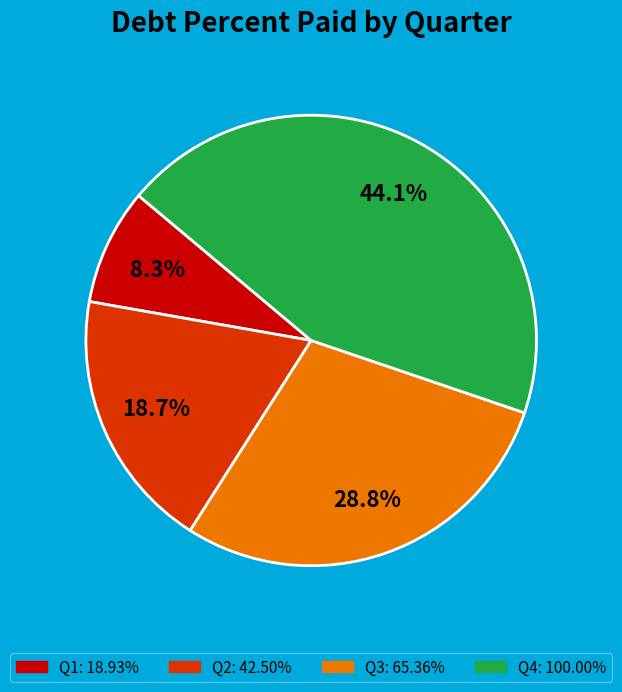

Is there a majority slice in this chart?

No